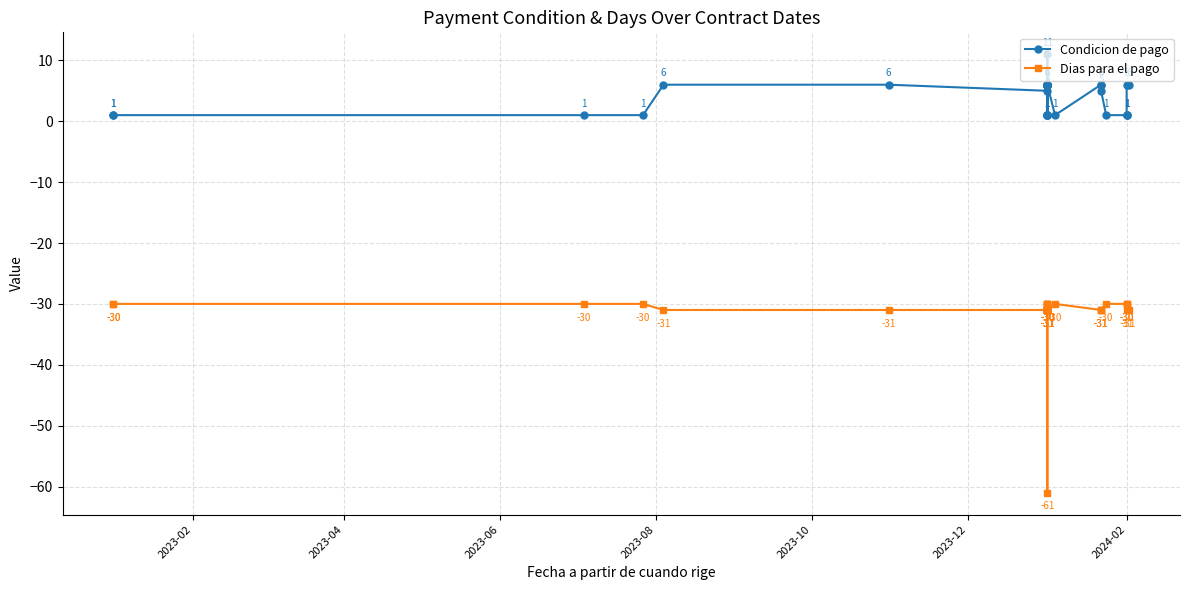

Does the chart have visible grid lines?

Yes